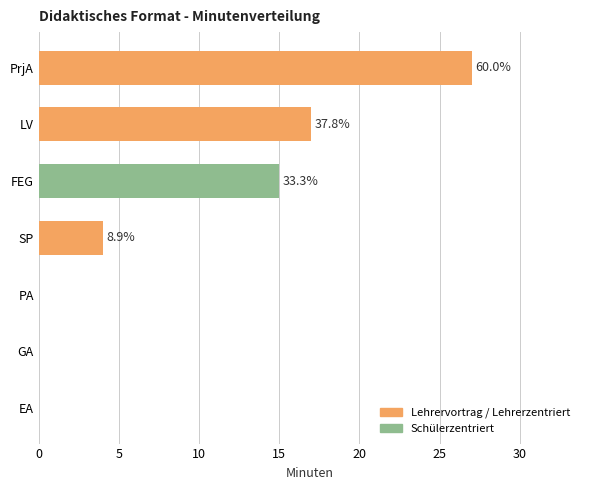

What is the change in value from FEG to EA?

-15